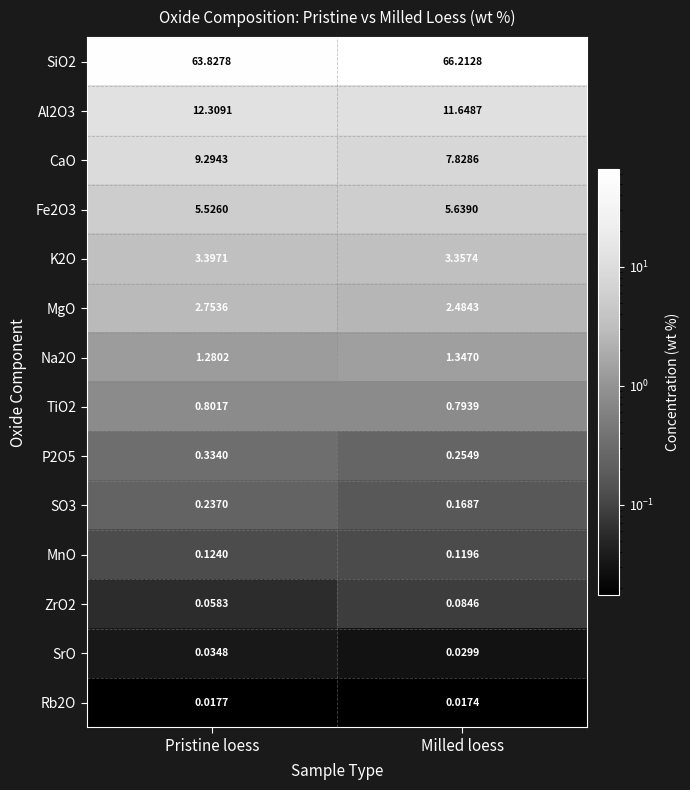

Which category has the lowest value across all series?

Milled loess